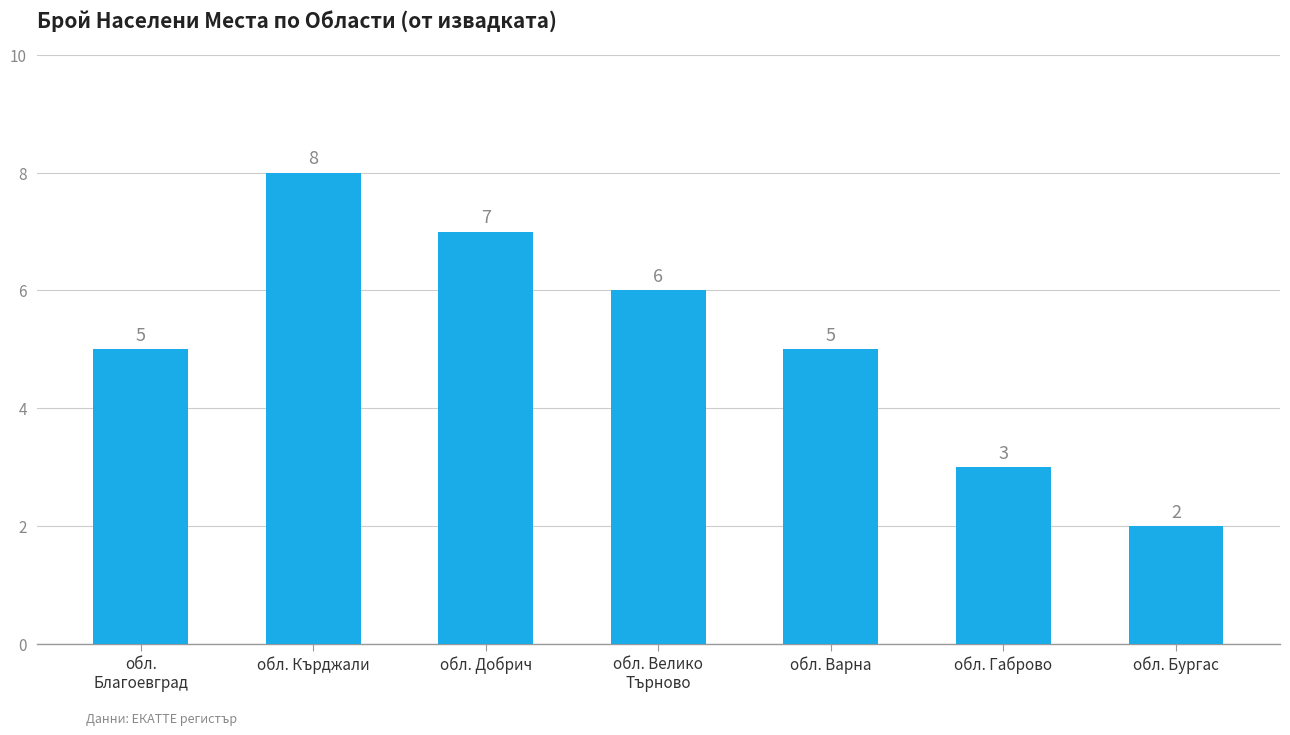

Reading left to right, extract all data points from this chart.

5	8	7	6	5	3	2